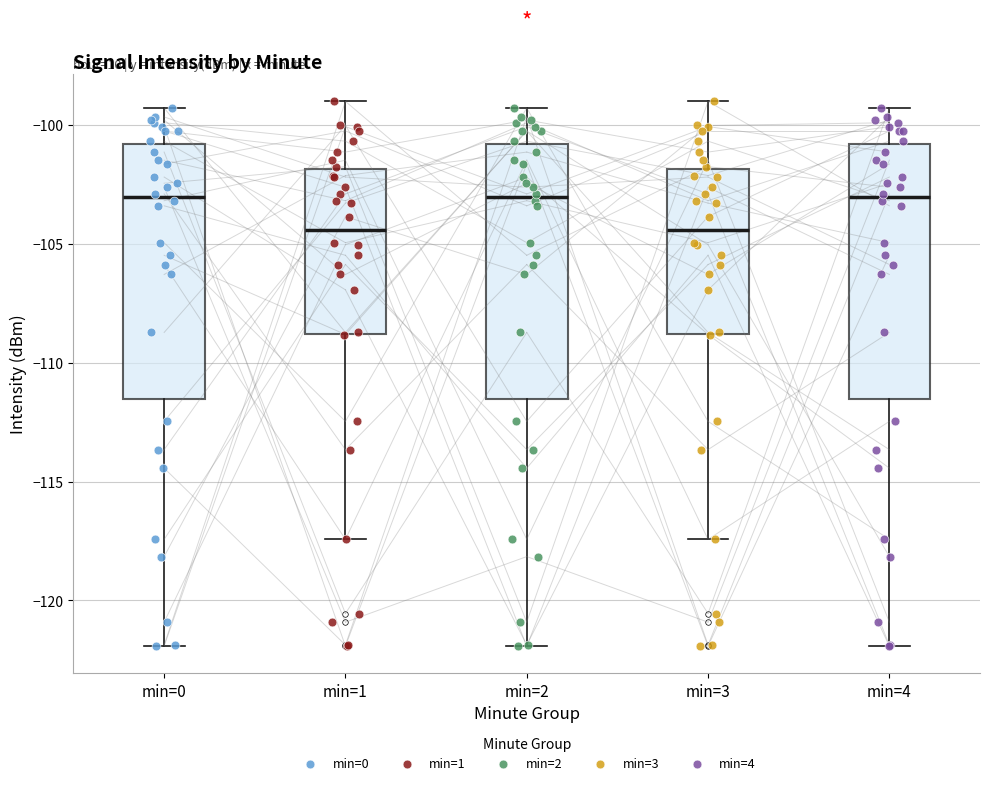

Where does the upper whisker of the box for min=1 end on the y-axis? The values are not printed on the chart, so give them approximately, as read against the axis.

-99.0